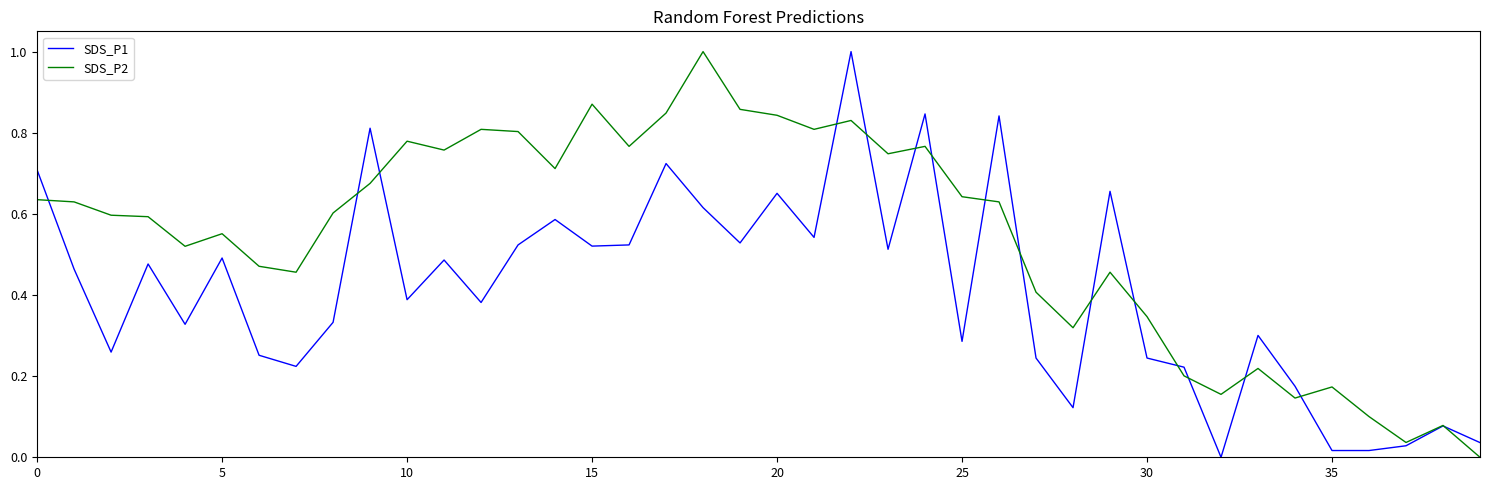

In SDS_P2, how many points are higher than both neighbors (excluding endpoints)?

11